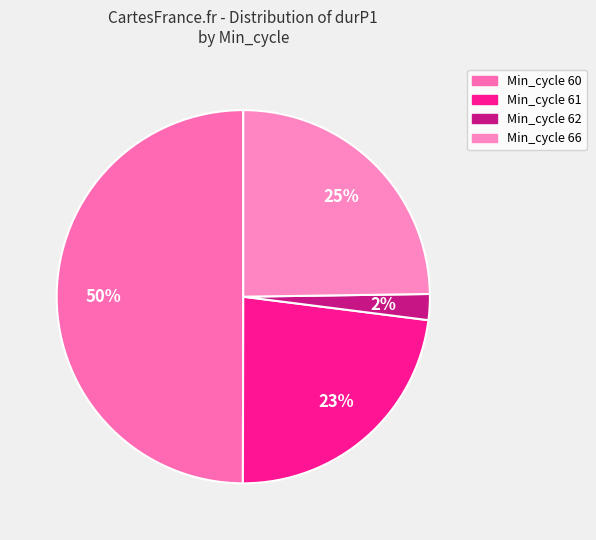

Count the number of slices in the pie.

4